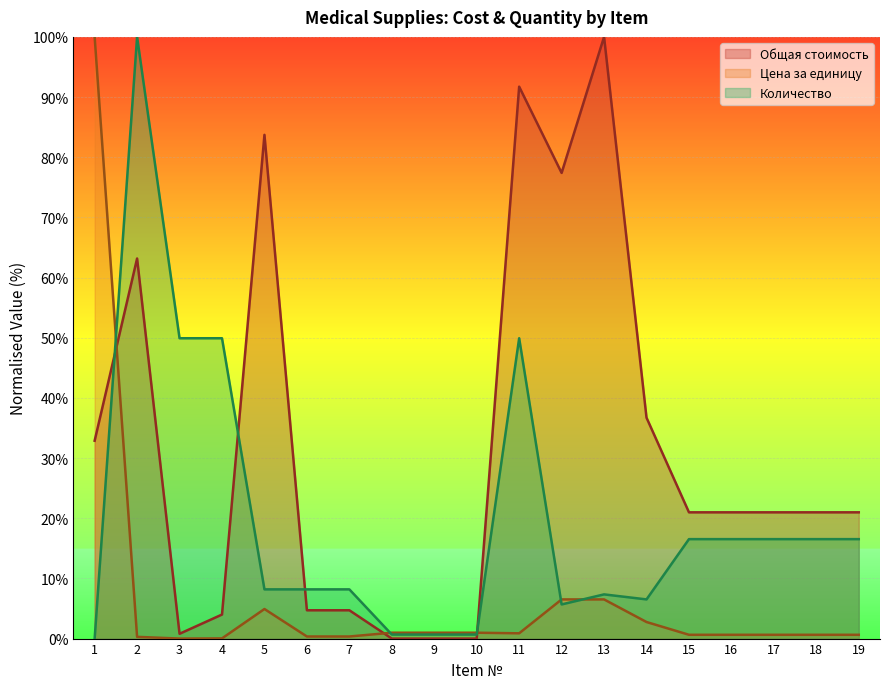

At which label is Цена за единицу closest to 50?

12